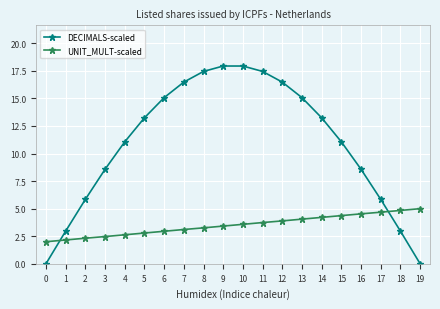

At how many categories does at least one series exceed 12?

10